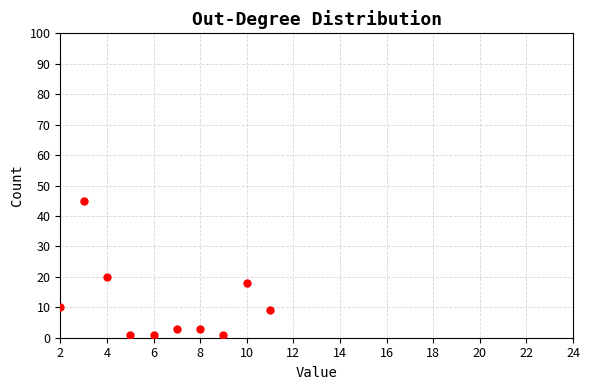

What is the average Y value?

11